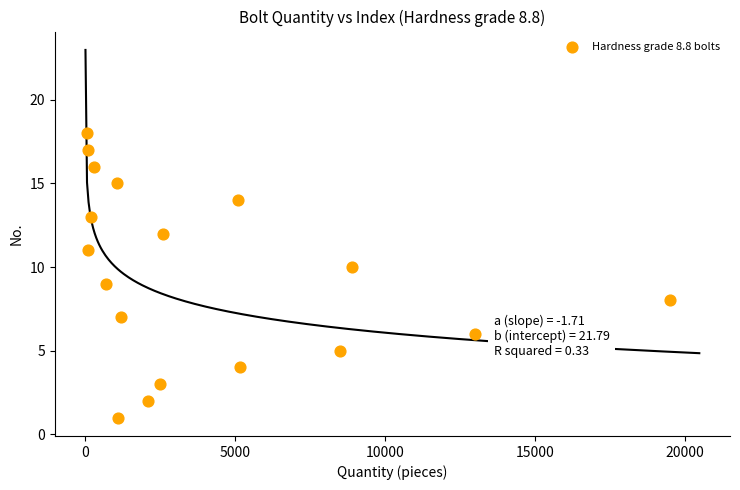

What is the range of Y values (max minus min)?

17